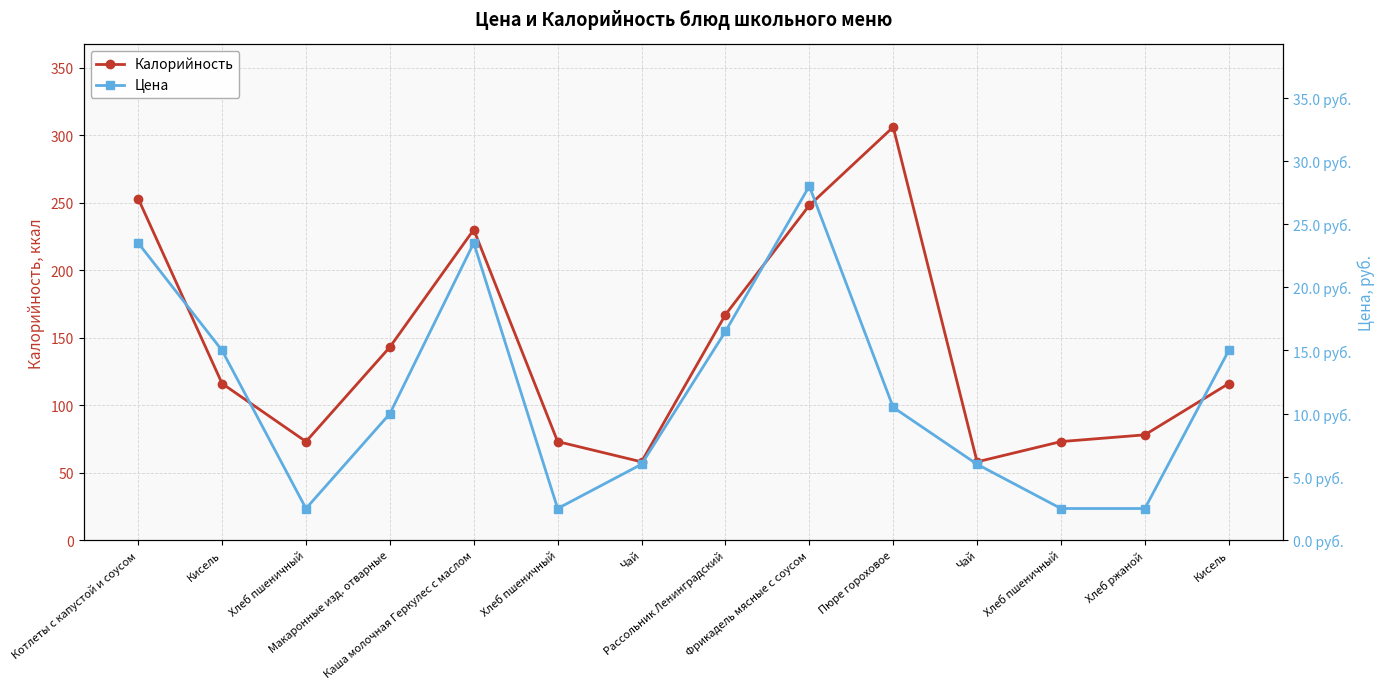

Rank the categories by Цена value from highest to lowest.

Фрикадель мясные с соусом, Котлеты с капустой и соусом, Каша молочная Геркулес с маслом, Рассольник Ленинградский, Кисель, Кисель, Пюре гороховое, Макаронные изд. отварные, Чай, Чай, Хлеб пшеничный, Хлеб пшеничный, Хлеб пшеничный, Хлеб ржаной